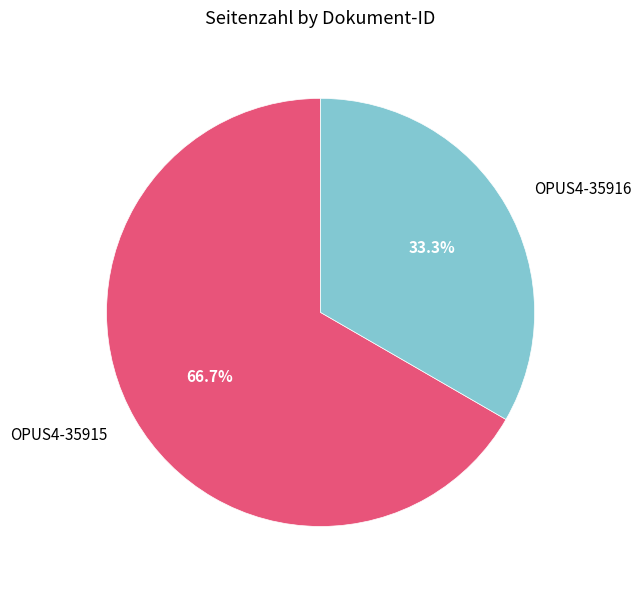

What is the smallest slice in the pie chart?

OPUS4-35916